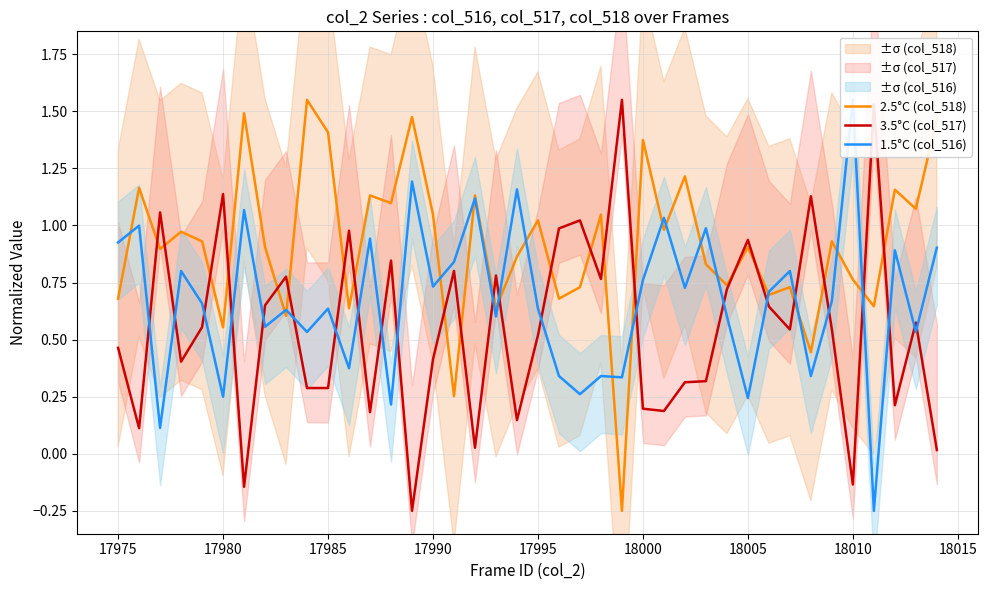

The 3.5°C (col_517) series shows 0.1 at 17990. True or false?

False